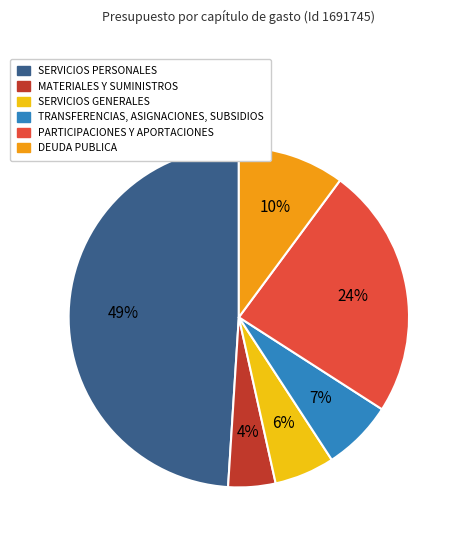

Is there any slice that represents more than half of the pie?

No